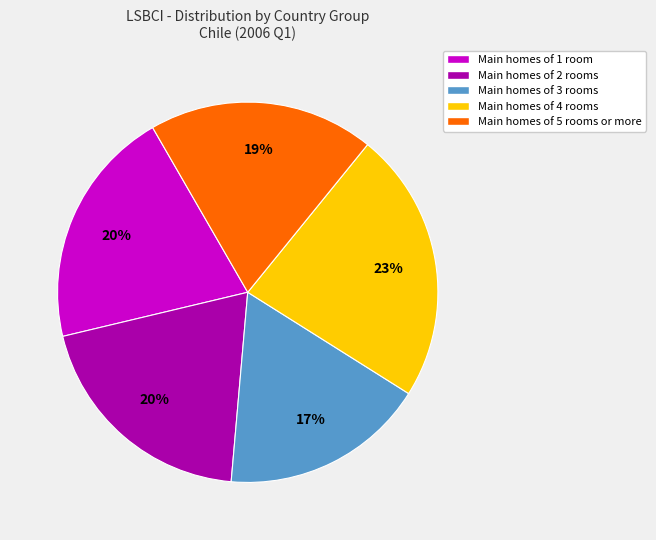

To the nearest percent, what is the average slice percentage?

20%